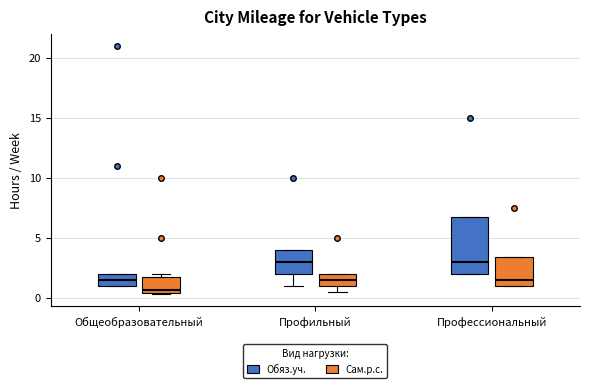

Where does the median line of the box for Профильный (Сам.р.с.) sit on the y-axis? The values are not printed on the chart, so give them approximately, as read against the axis.

1.5